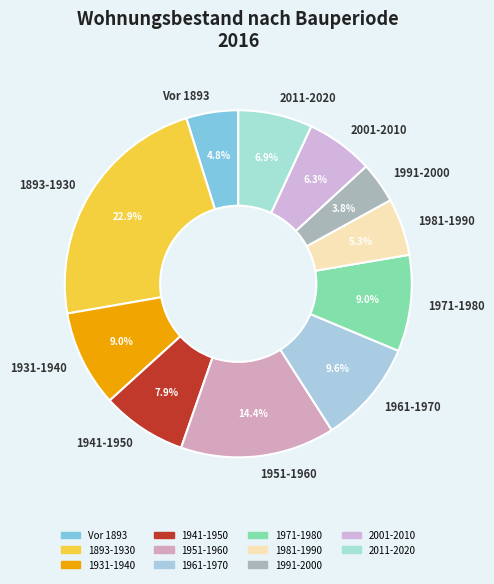

What is the smallest slice in the pie chart?

1991-2000